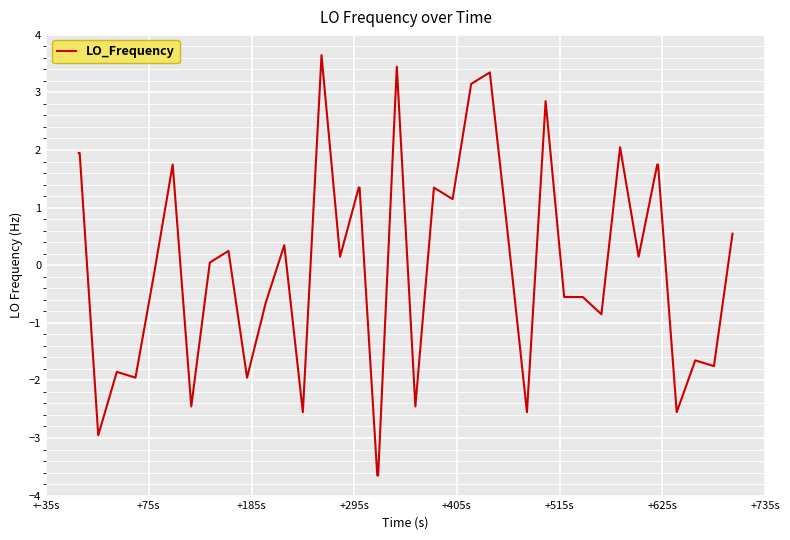

What is the minimum value shown in the chart?

-3.7